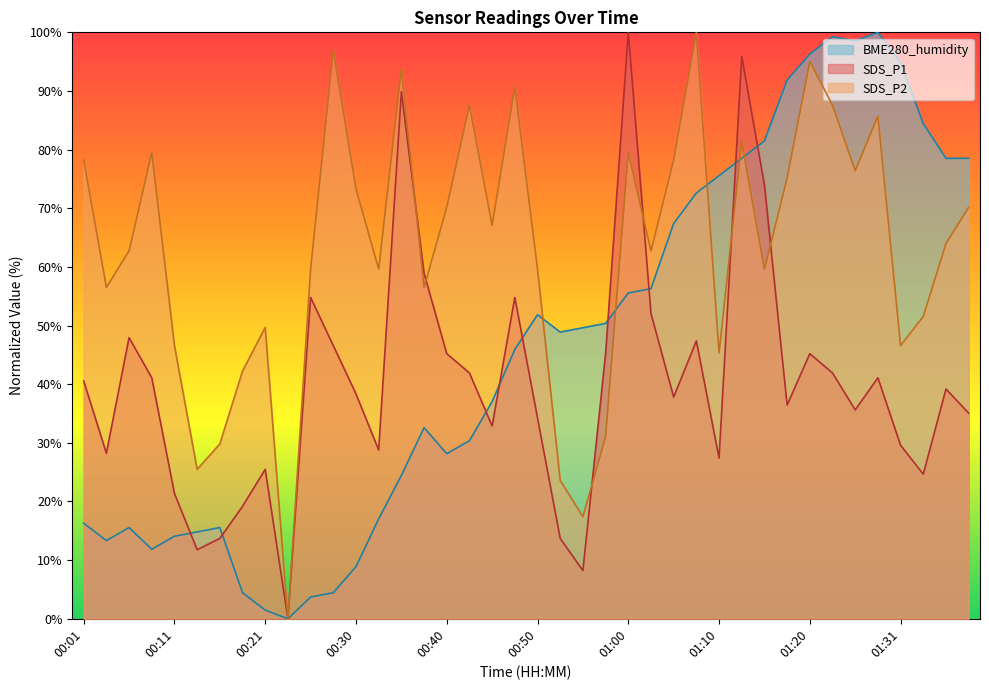

True or false: SDS_P1 has more than 0 interior local peaks.

True